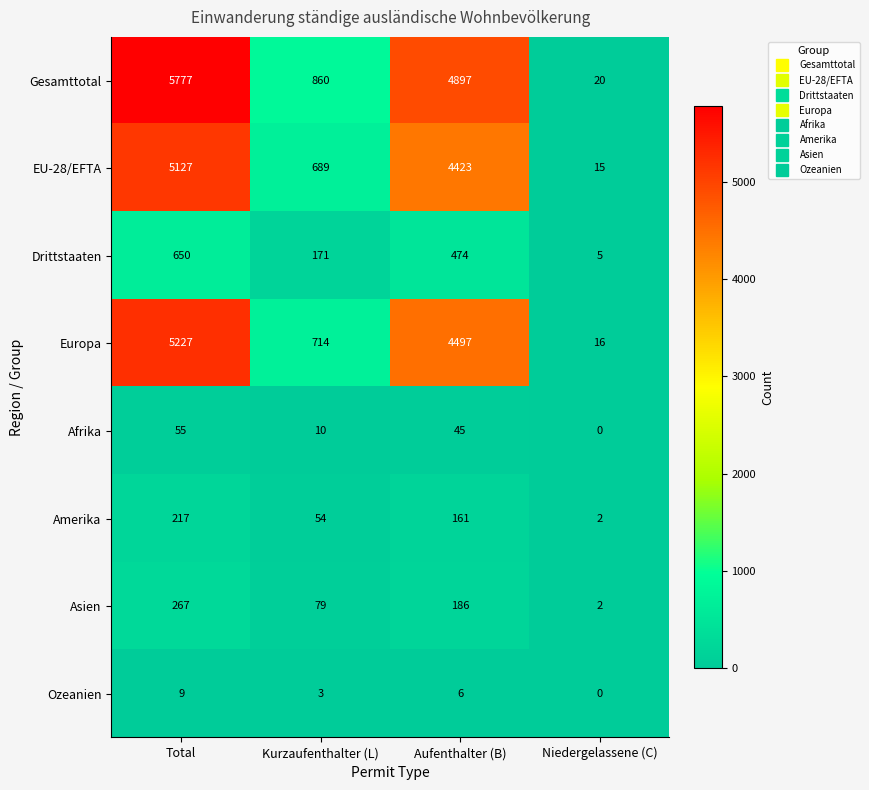

At how many categories does at least one series exceed 425?

3